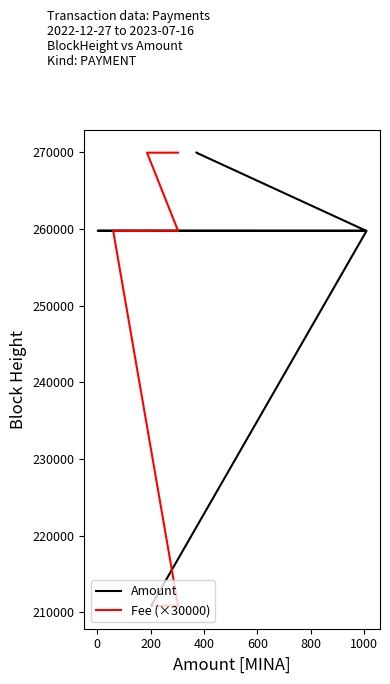

Which series has the largest range (max minus min)?

Amount